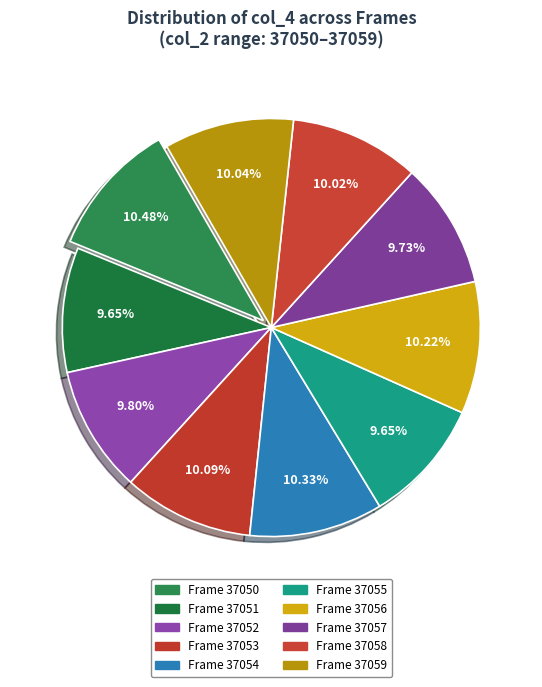

How many slices are in this pie chart?

10